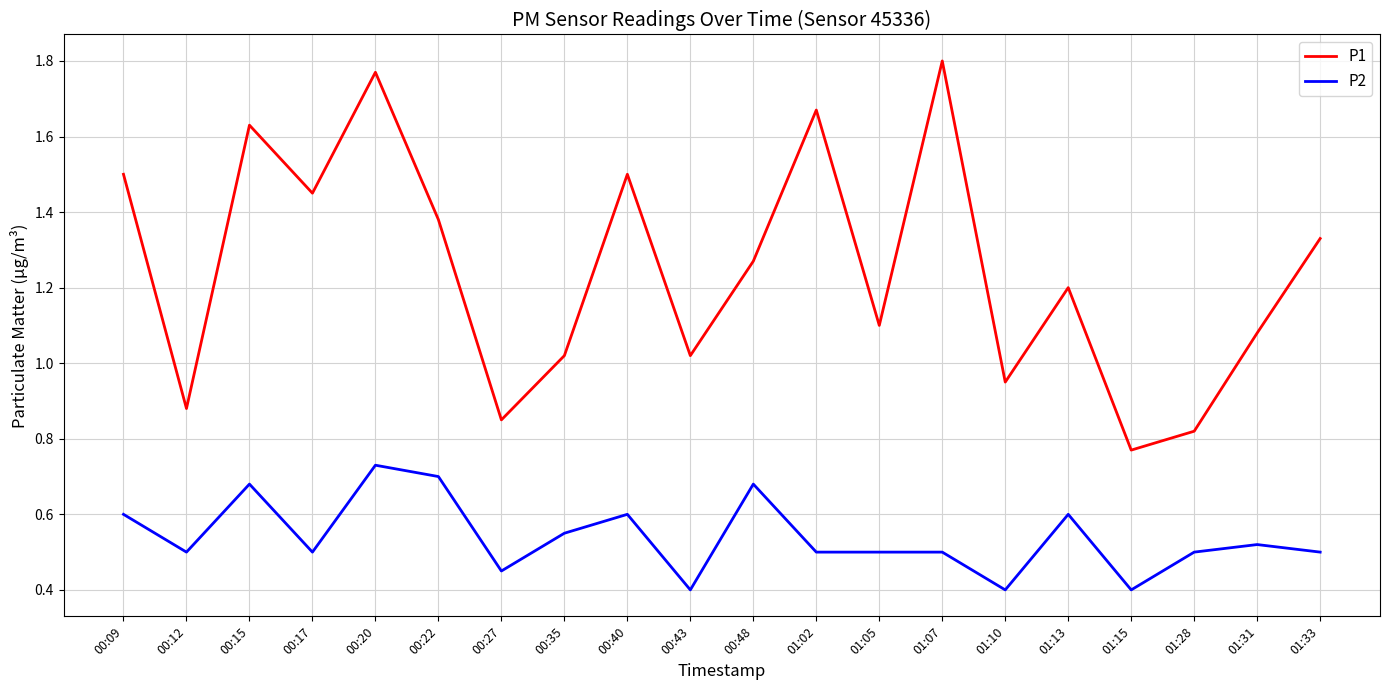

What is the difference between the P1 values at 00:12 and 00:43?

0.1